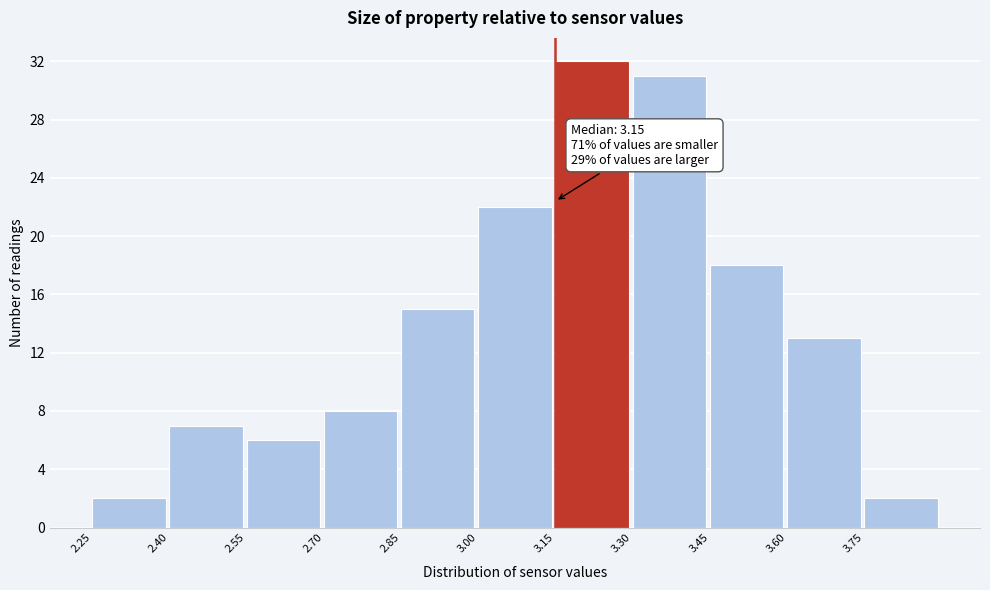

Over which range of the x-axis is the bar tallest?

3.15 to 3.30